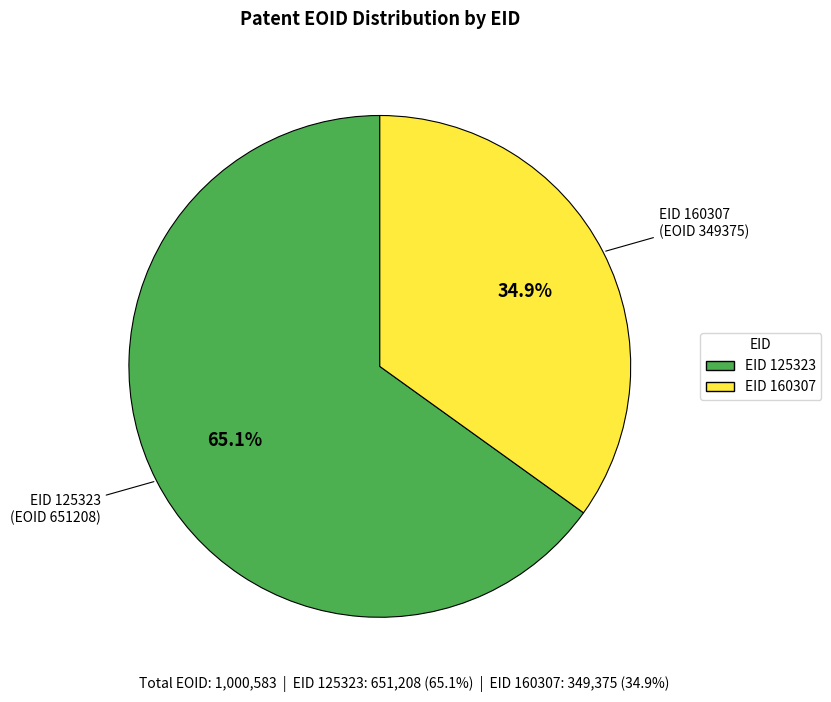

Approximately how many times larger is the value at EID 125323 compared to EID 160307?

1.9